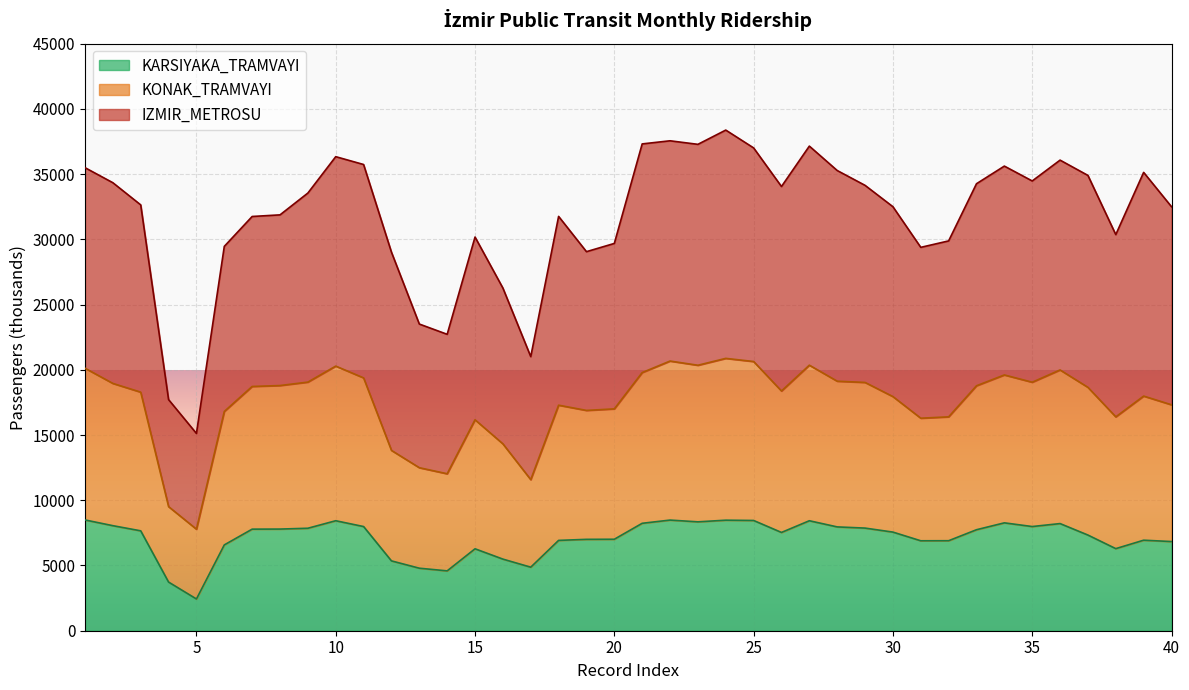

What is the lowest value of the KARSIYAKA_TRAMVAYI series?

2433